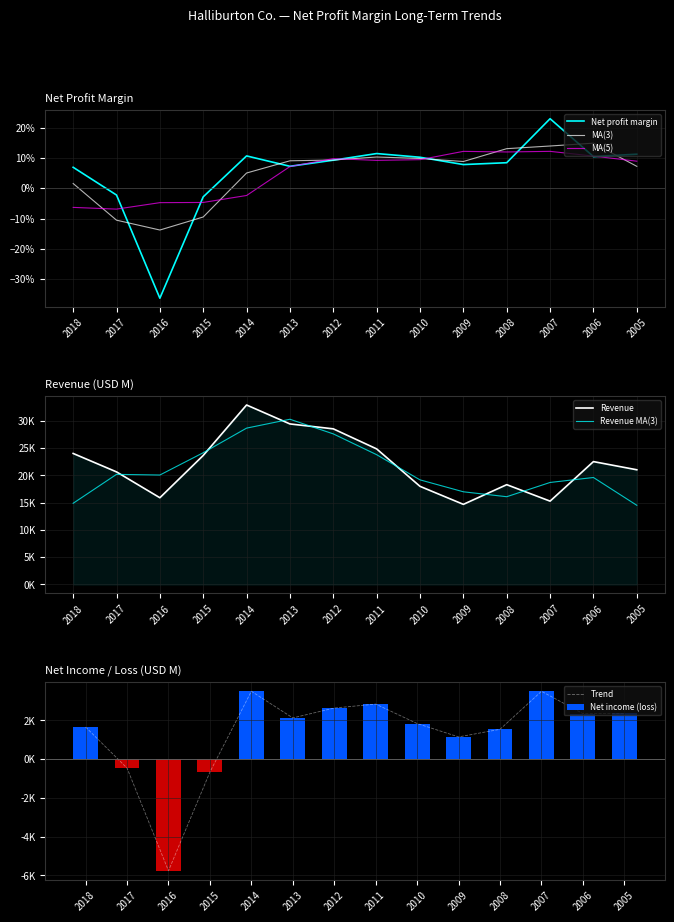

Rank the series by their maximum value, from lowest to highest.

Net profit margin, Net income (loss), Revenue